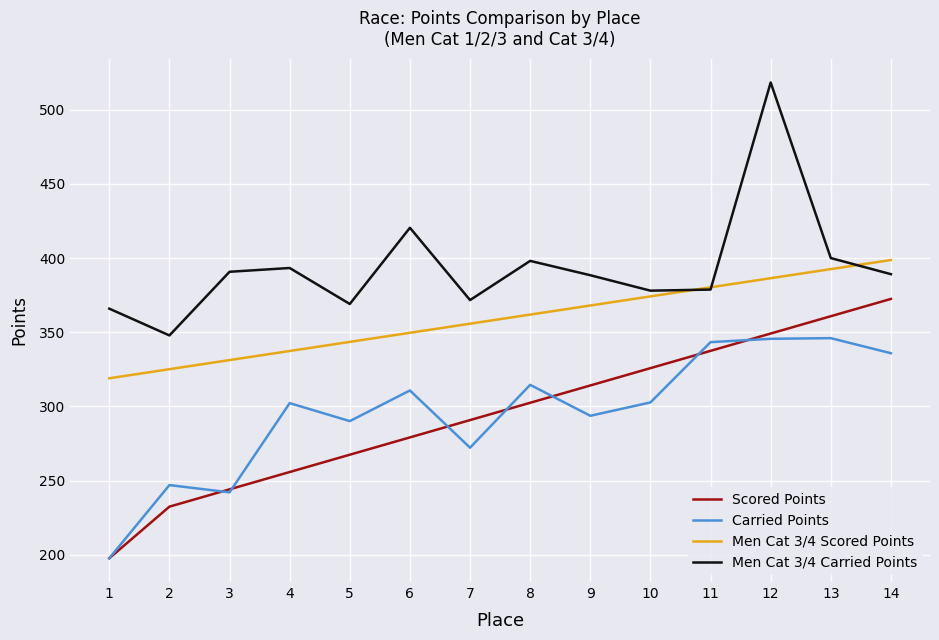

The value of Men Cat 3/4 Scored Points at 10 is 168.9. True or false?

False